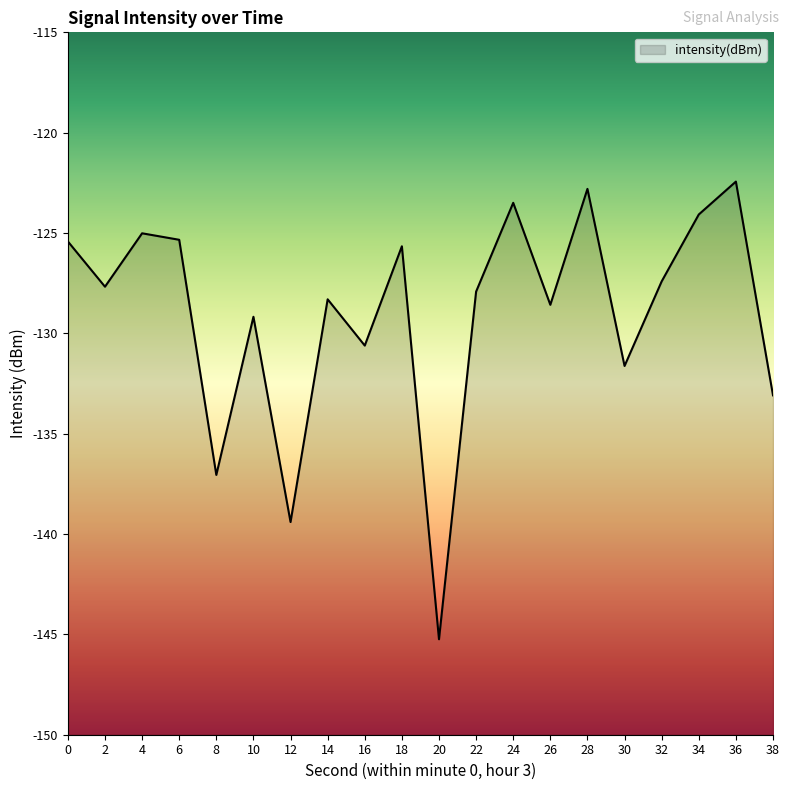

What is the sum of the values at 6 and 20?

-270.6